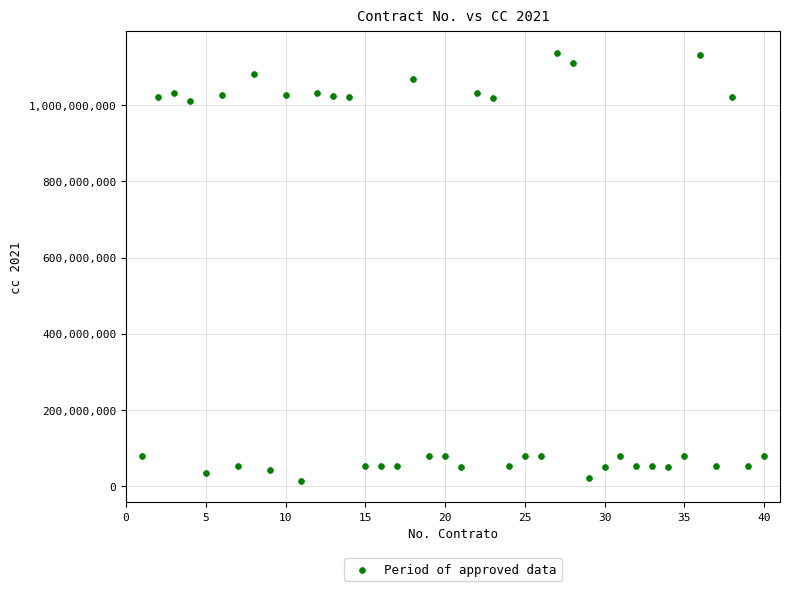

What is the range of X values (max minus min)?

39